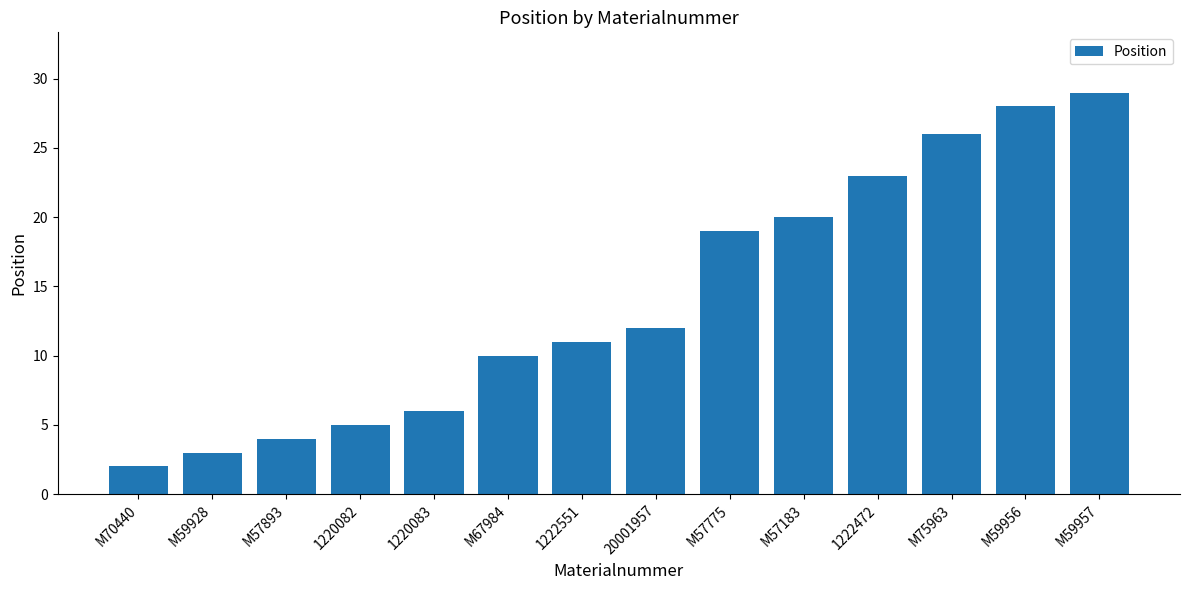

What is the sum of the values at M57183 and M57893?

24